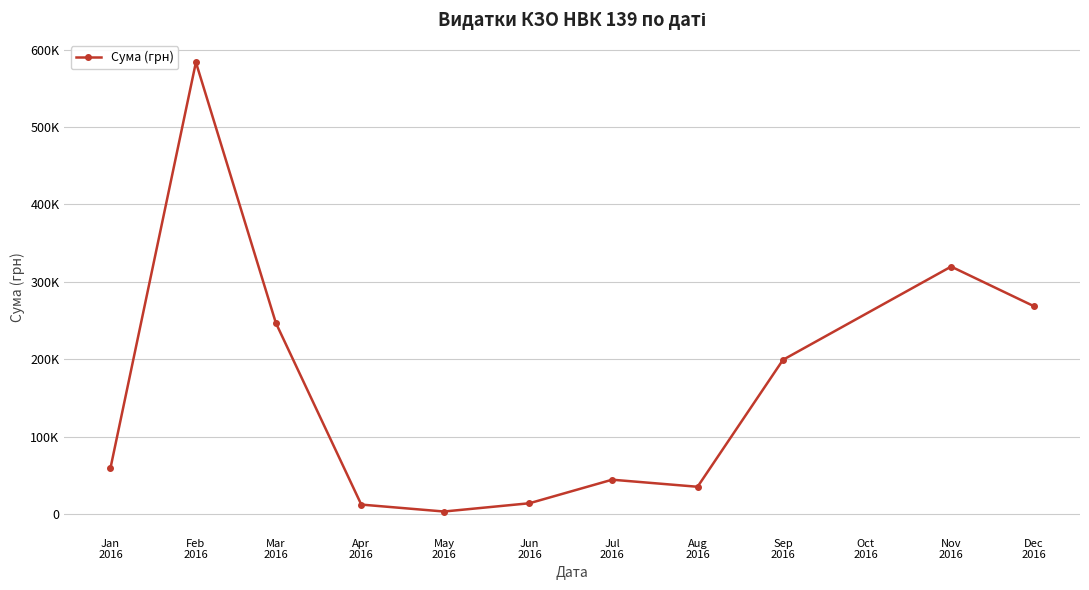

Where does the data first go above 59222?

Jan
2016